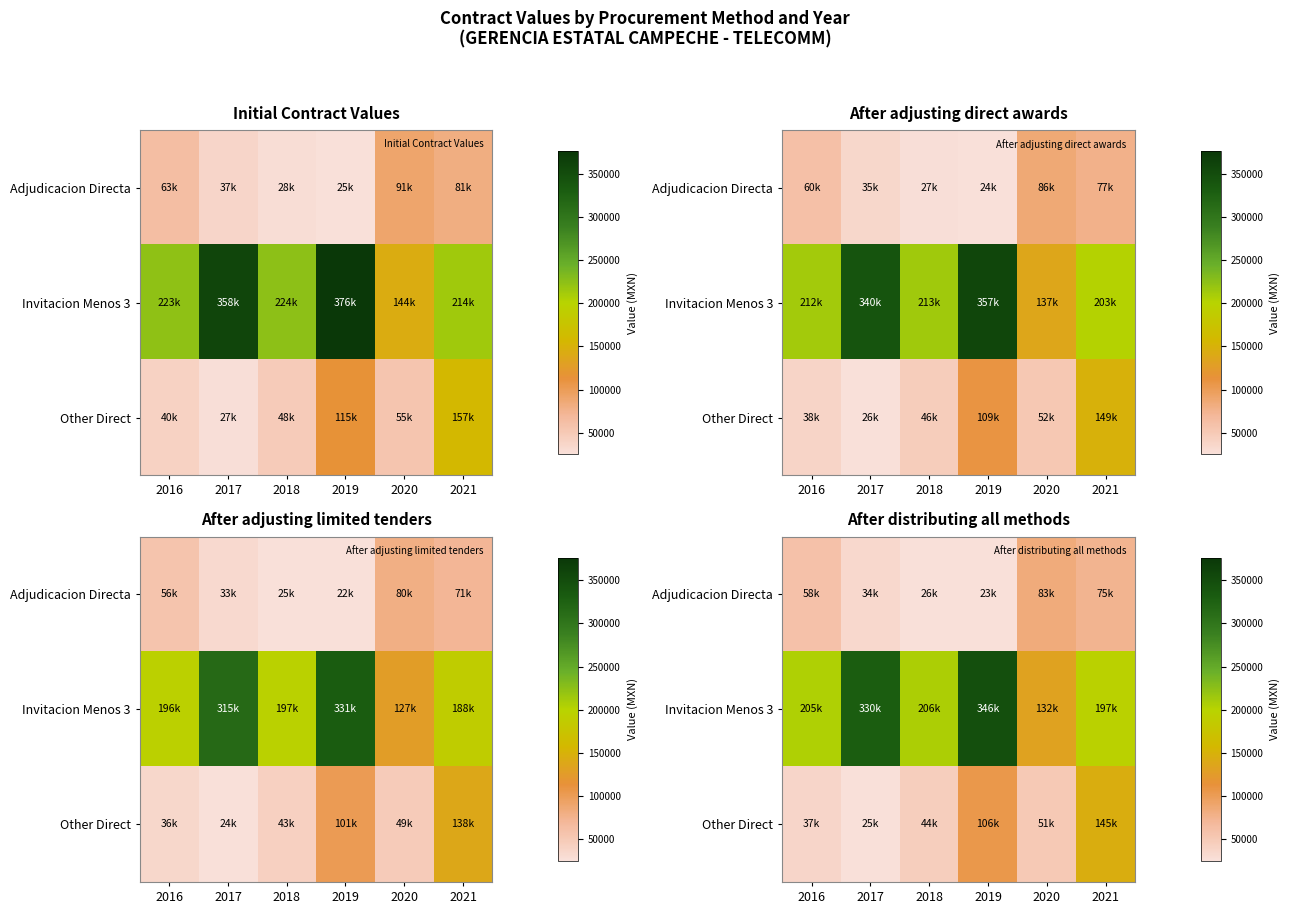

The value of Invitacion Menos 3 at 2017 is 329689.4. True or false?

True